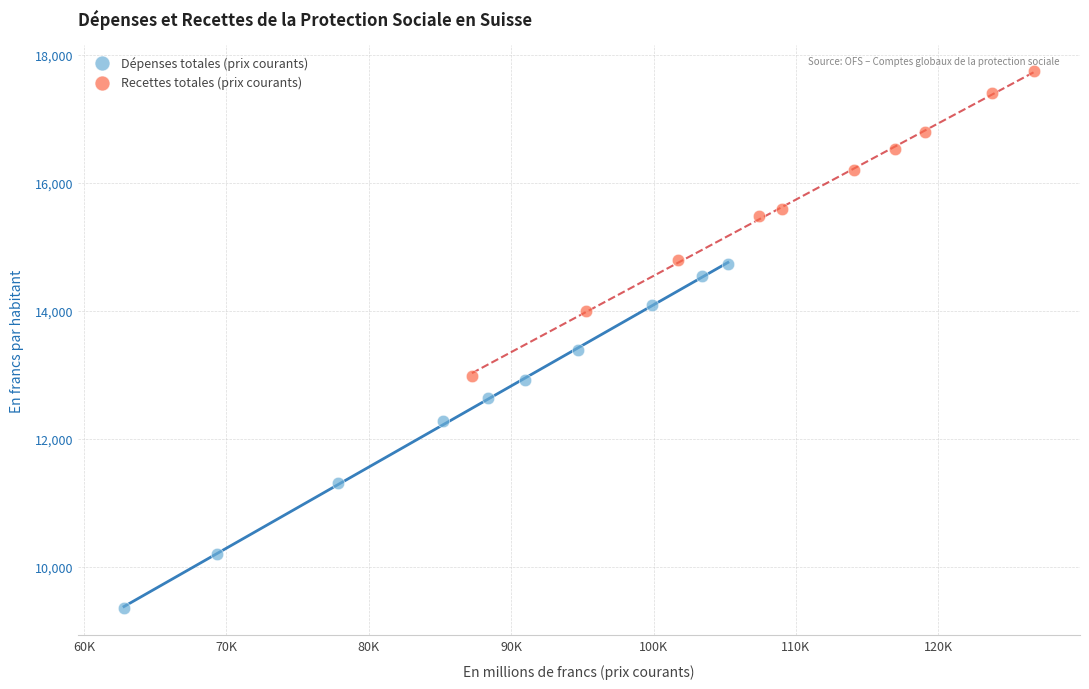

Which series reaches the minimum Y coordinate?

Dépenses totales (prix courants)